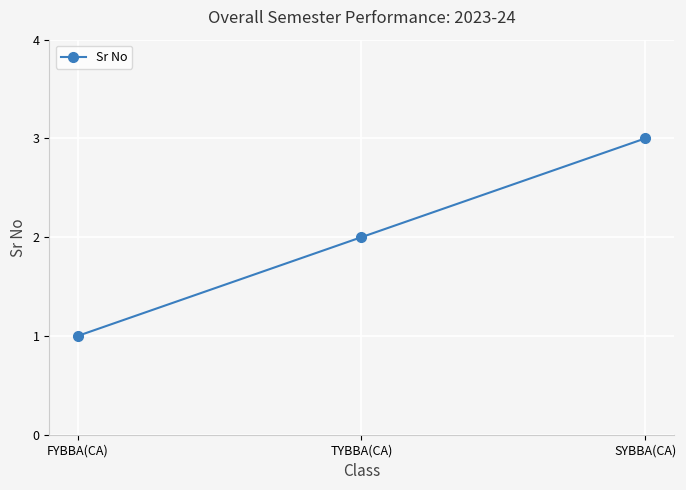

What is the label of the 2nd point from the right?

TYBBA(CA)